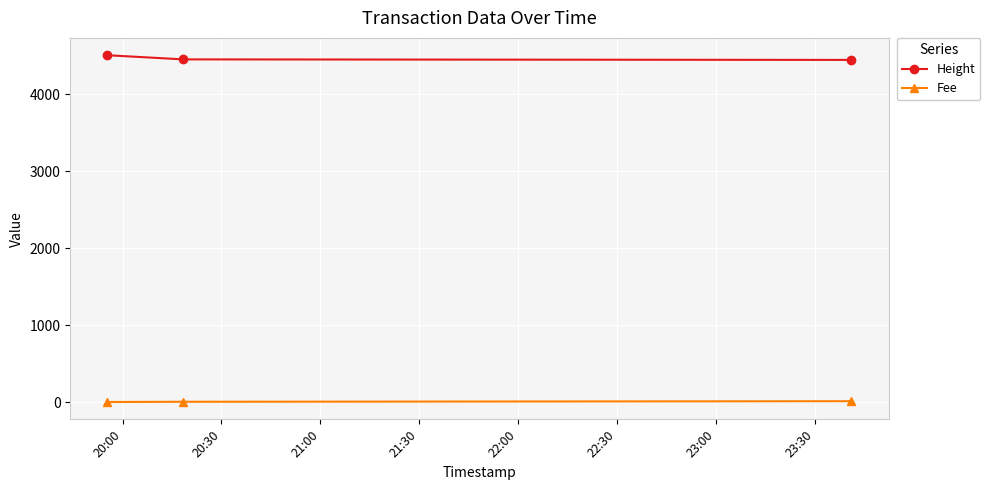

Which series has the largest total across all categories?

Height